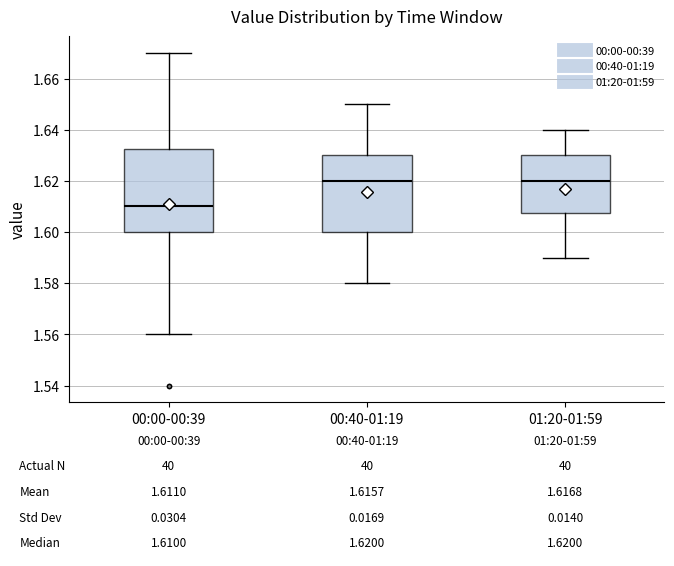

Which box has the lowest median line?

00:00-00:39